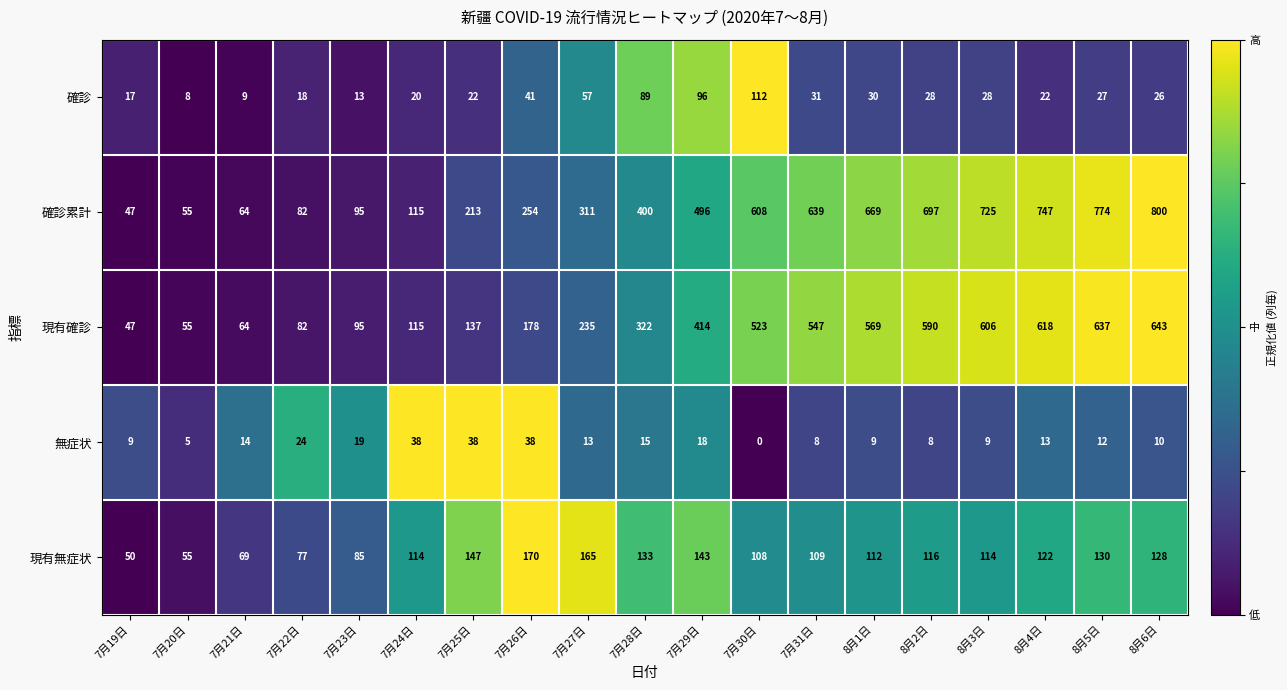

Which series changed the most between 7月23日 and 8月5日?

確診累計